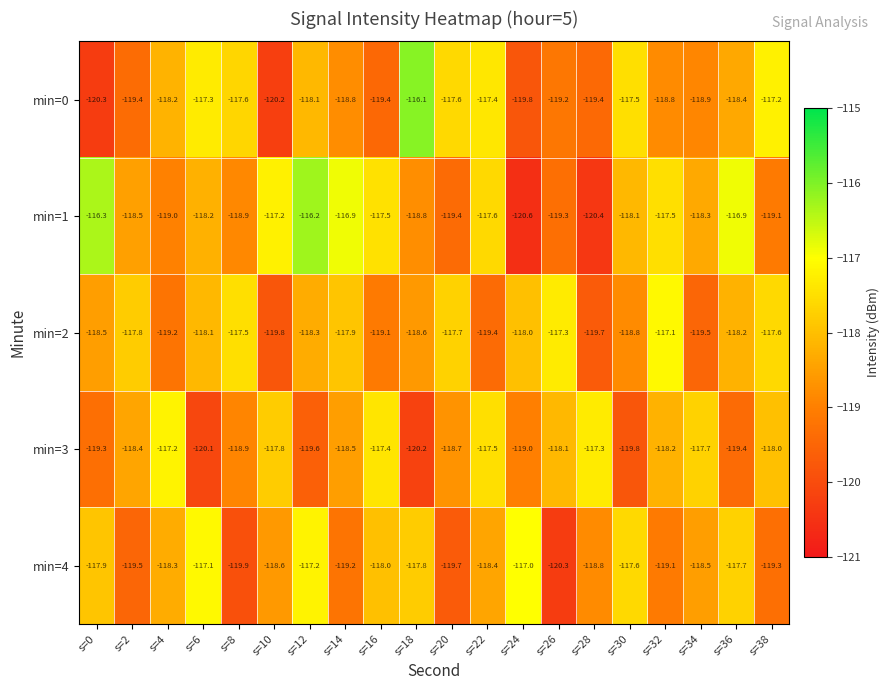

What is the sum of all min=1 values?

-2364.7